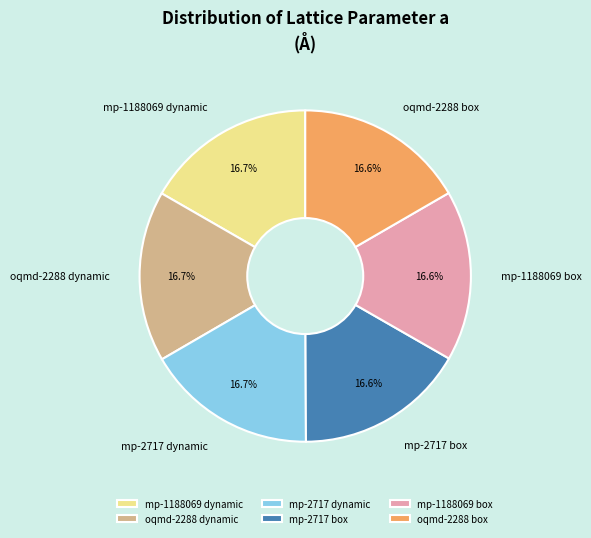

Is it true that mp-2717 box is 26% of the pie?

False